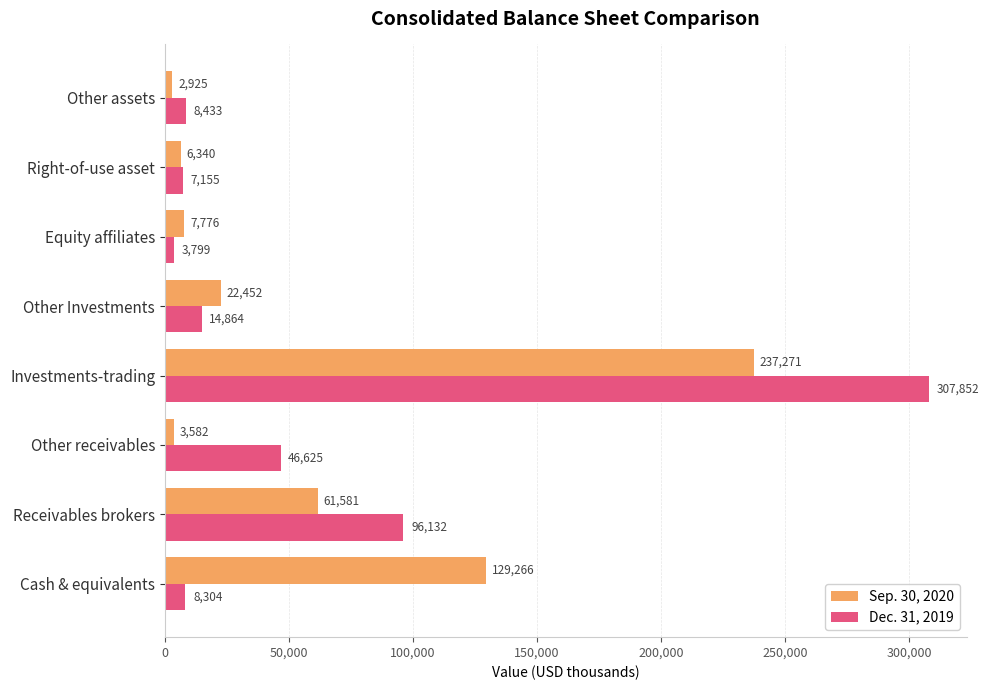

Is it true that Dec. 31, 2019 equals 27573 at Receivables brokers?

False